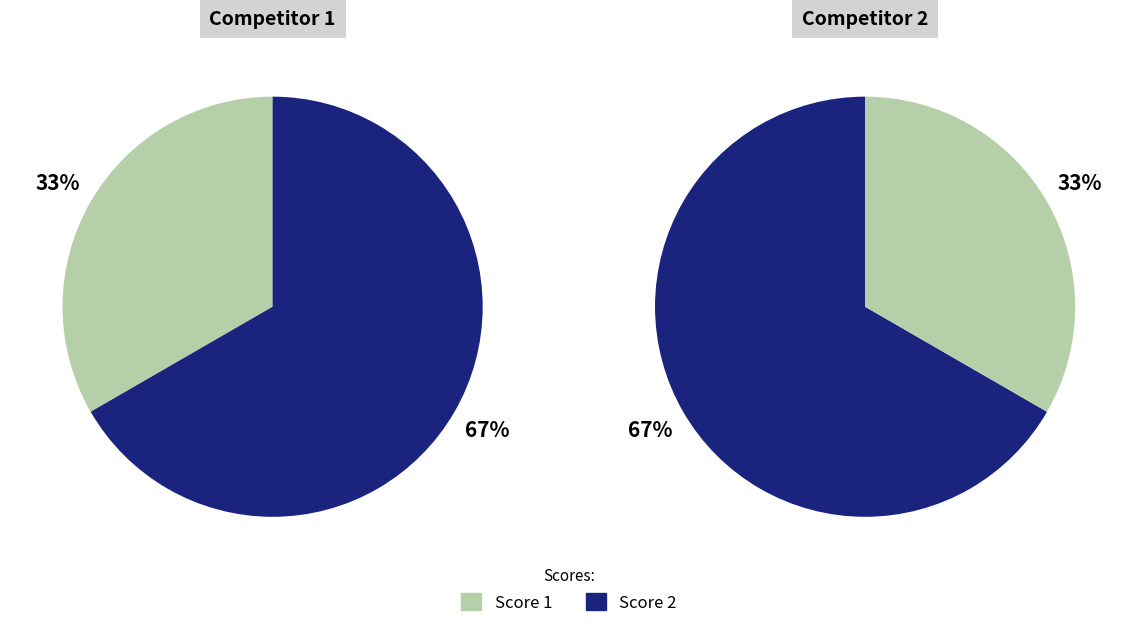

Between 1 and 2, which is larger?

2